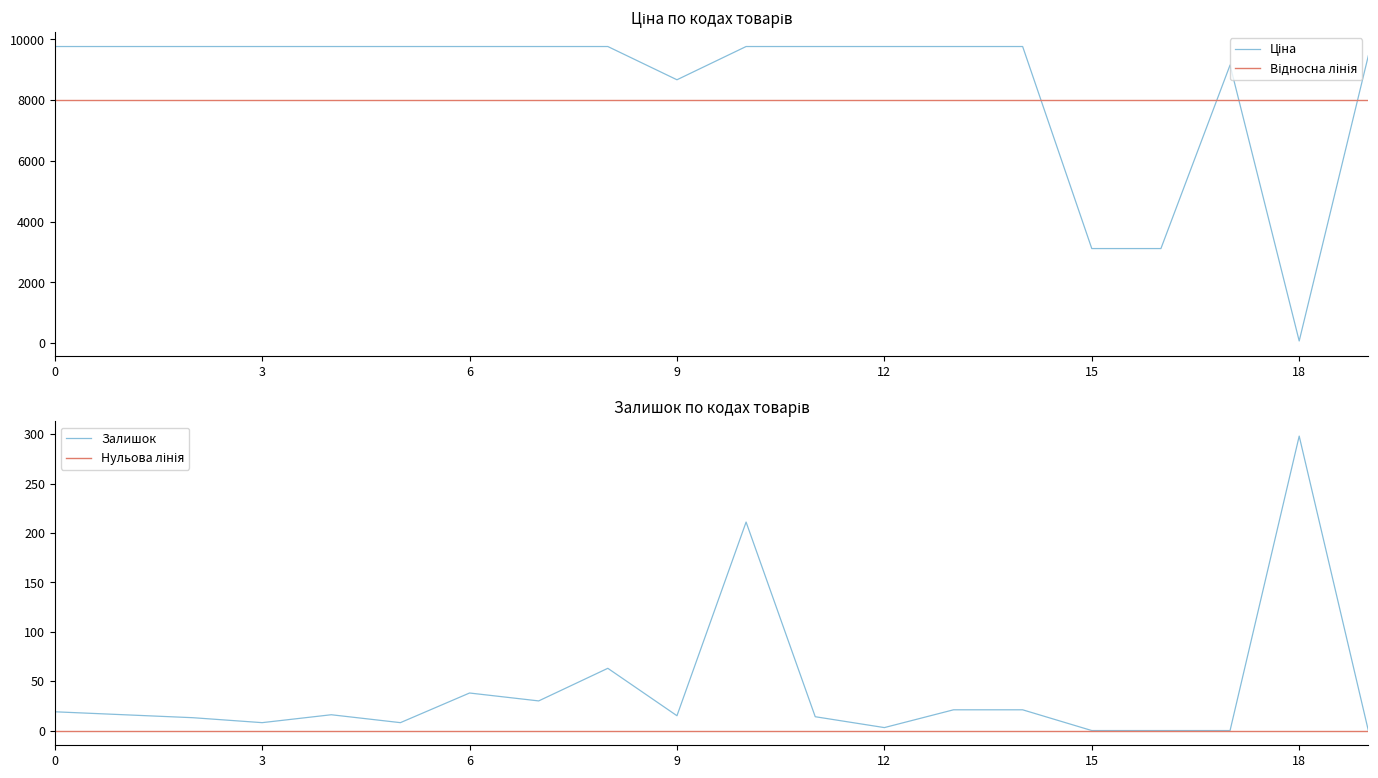

What is the difference between the maximum and second lowest values in the Ціна series?

6651.9